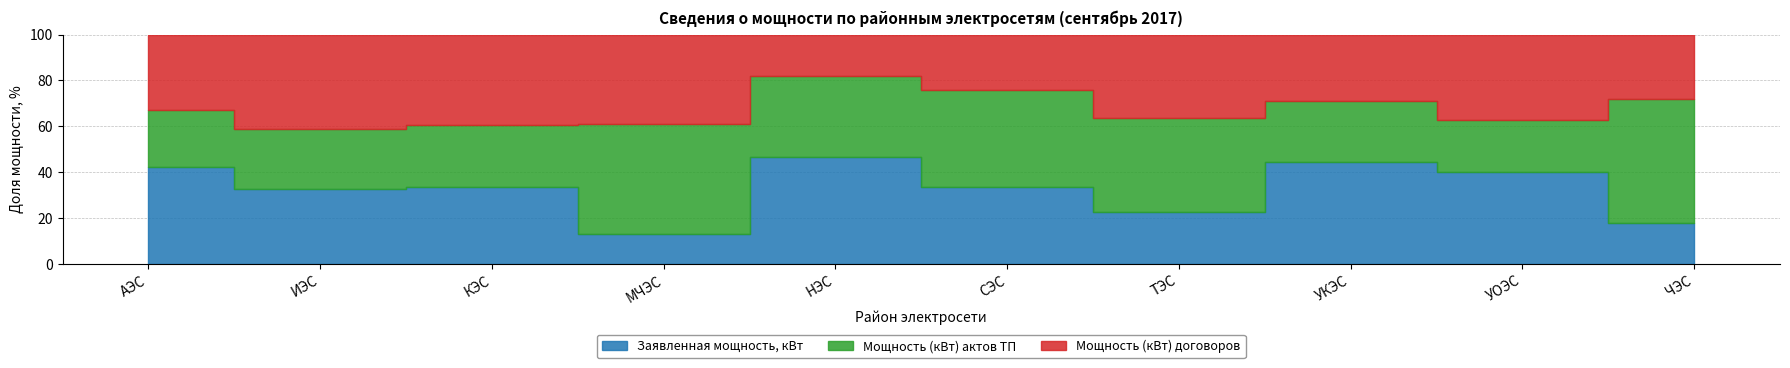

Reading left to right, what are all the values shown in this chart?

Заявленная мощность, кВт: 1981.1	1537.0	88.0	10.0	1145.0	408.6	159.6	2117.0	1082.8	205.5
Мощность (кВт) актов ТП: 1161.0	1205.0	72.0	37.0	863.3	507.0	290.0	1269.0	612.0	615.5
Мощность (кВт) договоров: 1524.1	1928.5	103.0	30.0	445.0	294.0	255.1	1392.0	995.8	316.9